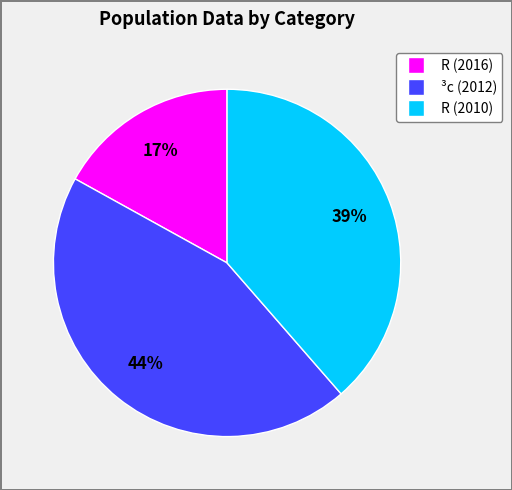

Is the sum of ³c (2012) and R (2016) greater than half?

Yes